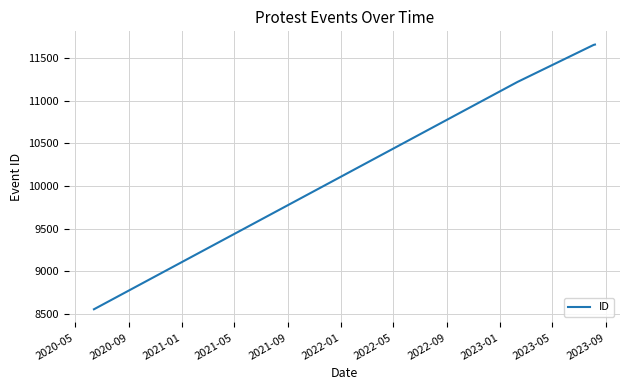

What is the difference between the second highest and minimum values?

3095